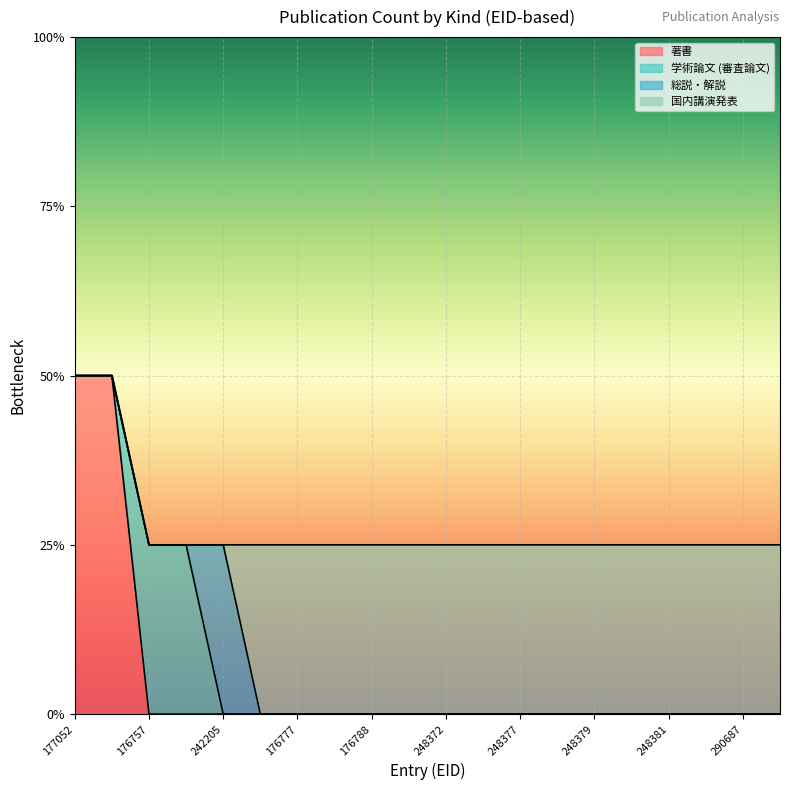

True or false: 国内講演発表 and 著書 cross at least once.

False